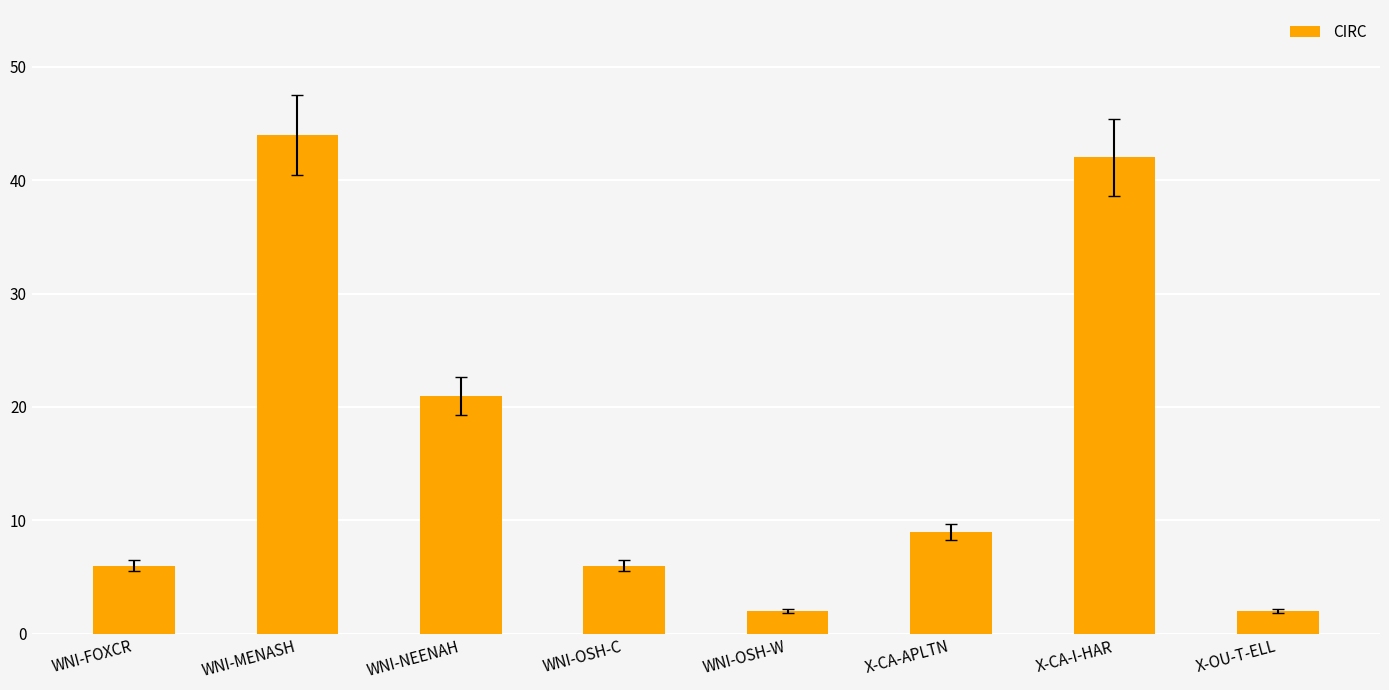

At which label does the data first exceed 9?

WNI-MENASH